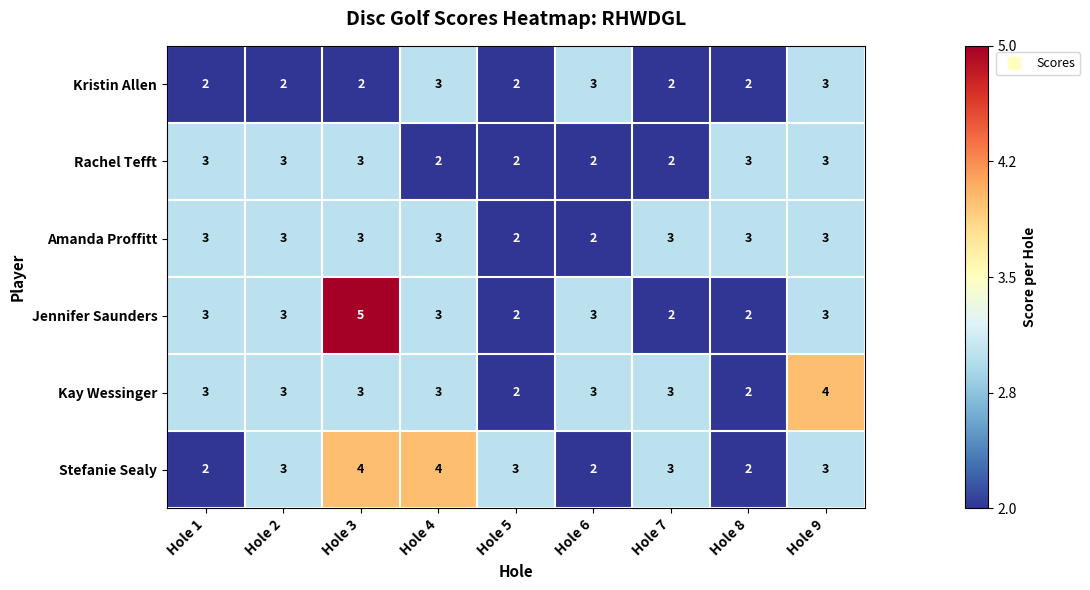

How many Jennifer Saunders values are between 2 and 3?

8